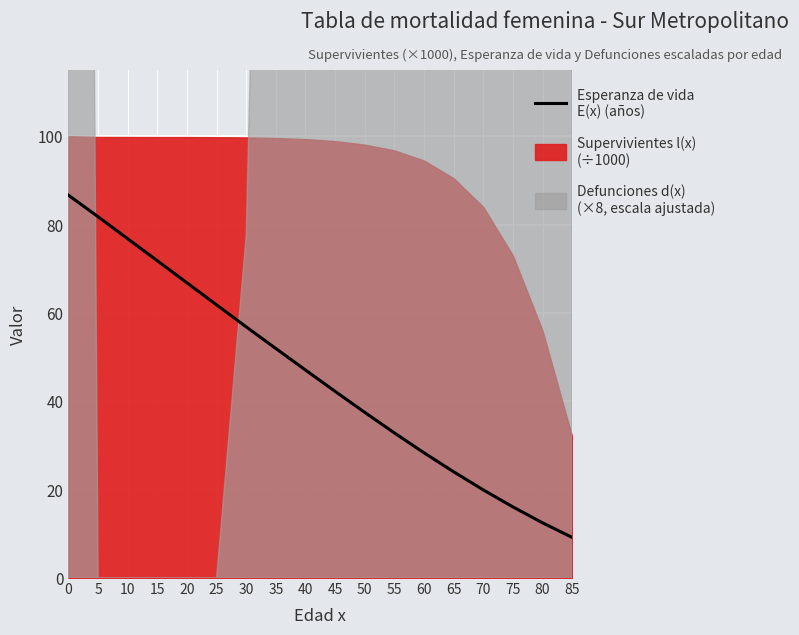

Approximately how many times larger is the value at 40 compared to 75?

2.9